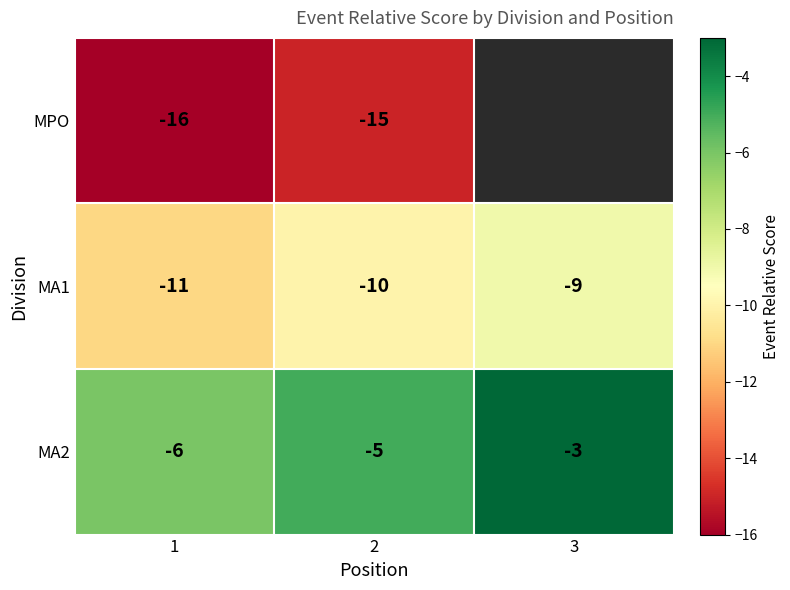

Which category has the highest value across all series?

3